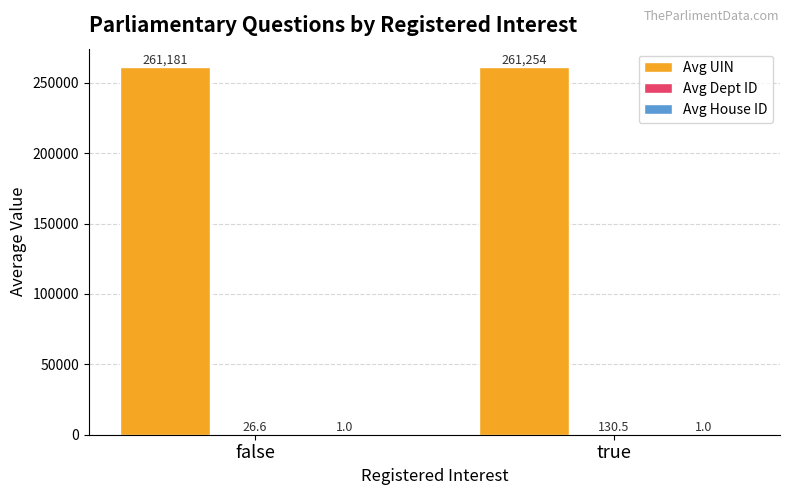

Are the bars grouped side by side (vs. stacked)?

Yes